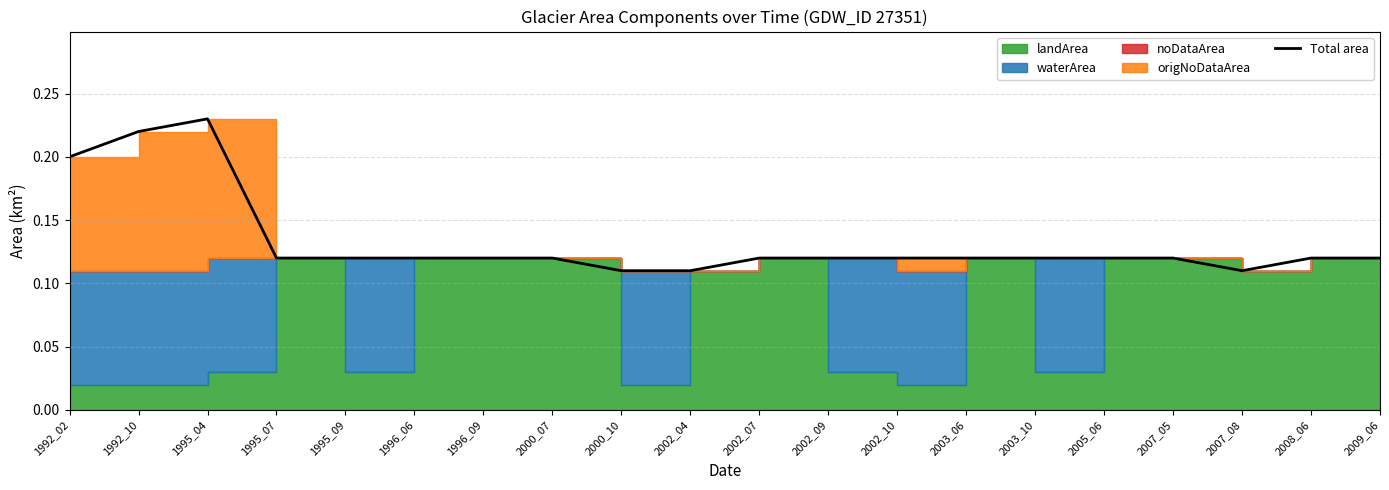

What is the sum of all values?

2.7